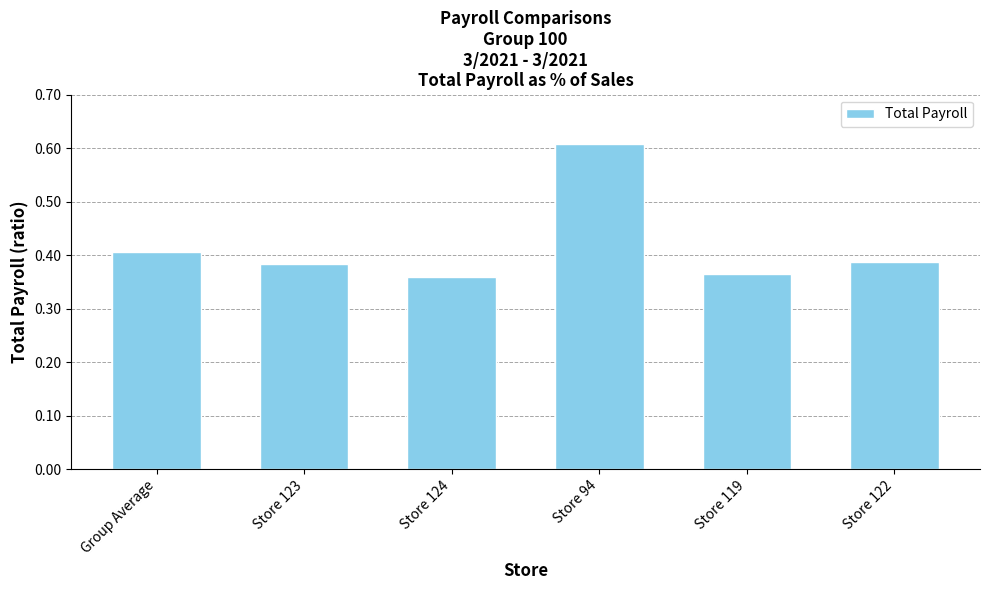

What is the sum of the values at Store 94 and Store 124?

1.0